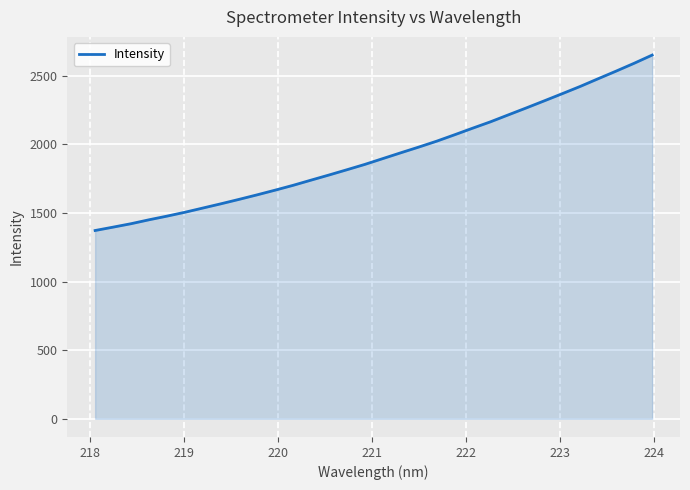

What is the minimum value shown in the chart?

1372.1